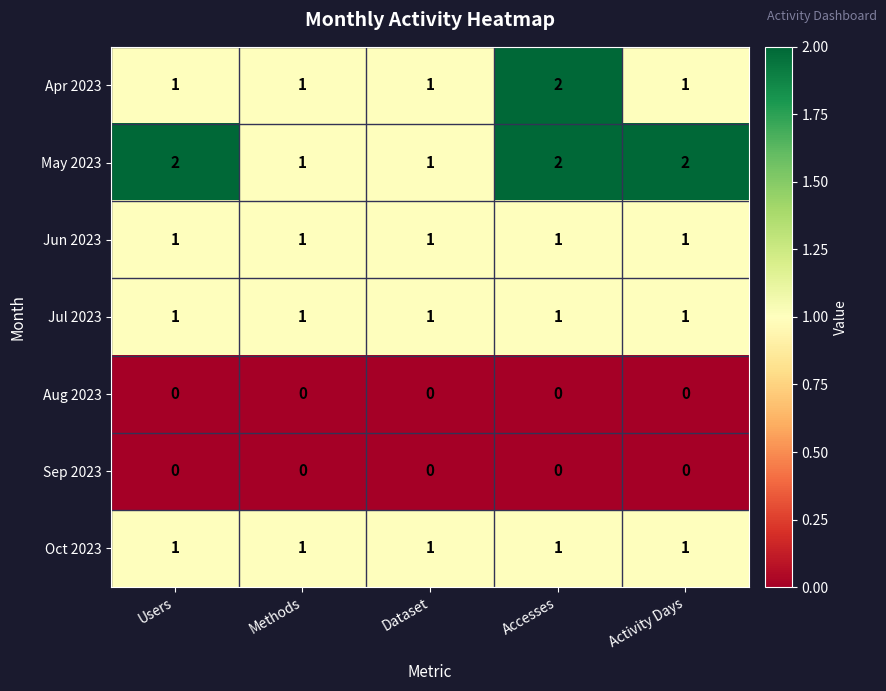

Which series changed the most between Accesses and Activity Days?

Apr 2023